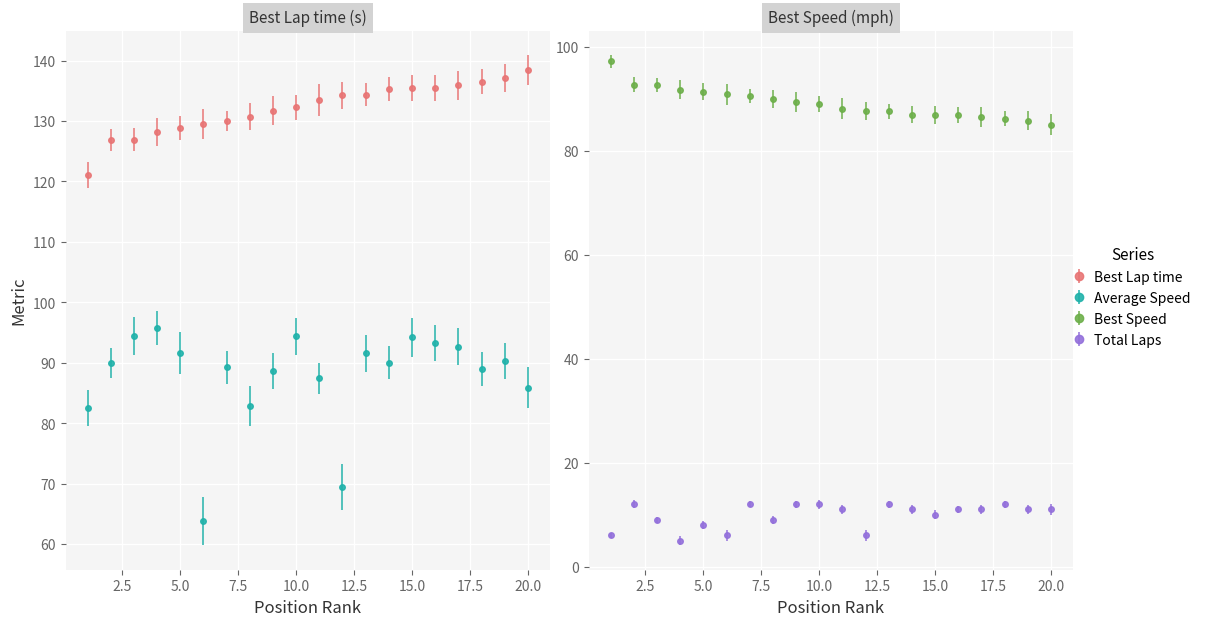

Which series has the widest spread of values?

Average Speed